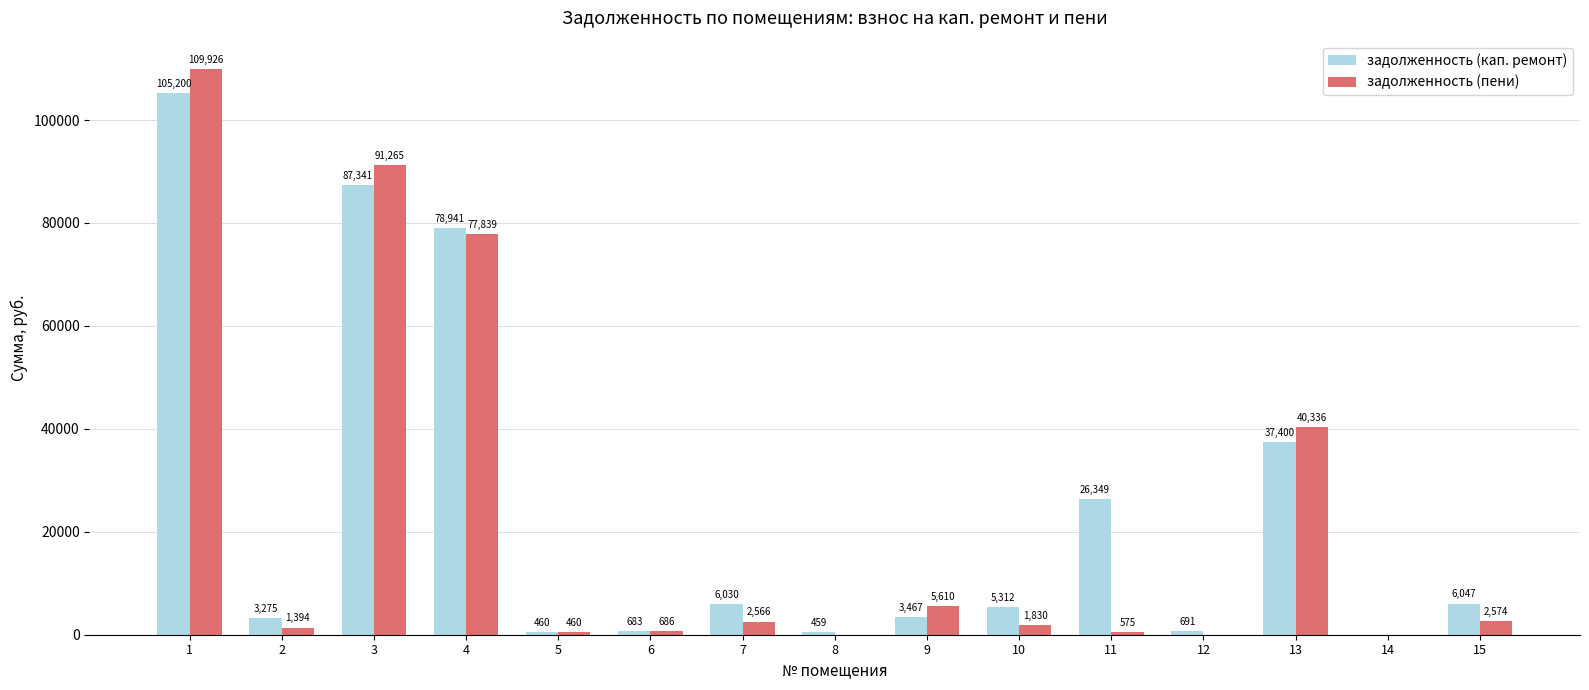

What is the total value across all series at 3?

178606.5